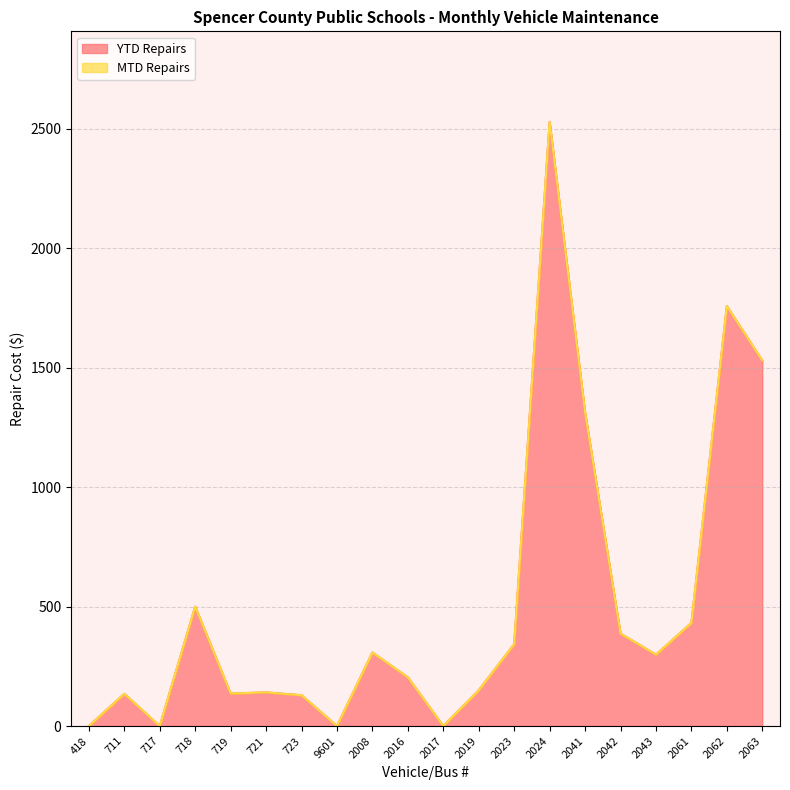

Which has a higher value, 2008 or 418?

2008